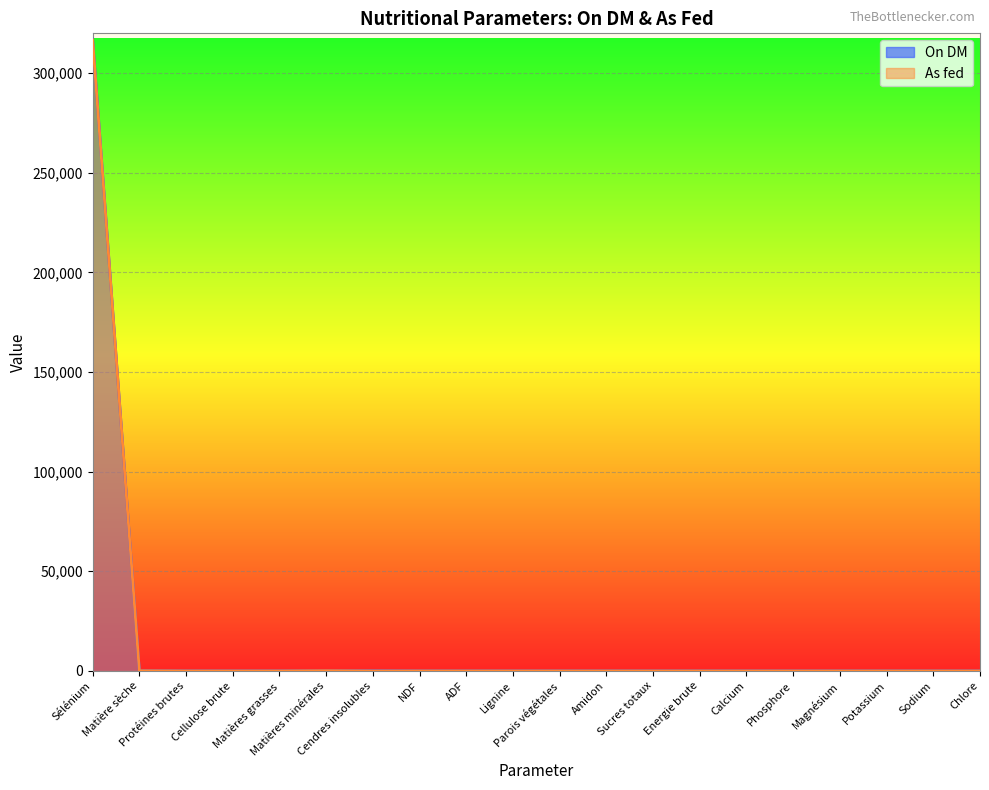

What is the difference between the maximum and minimum values?

317000